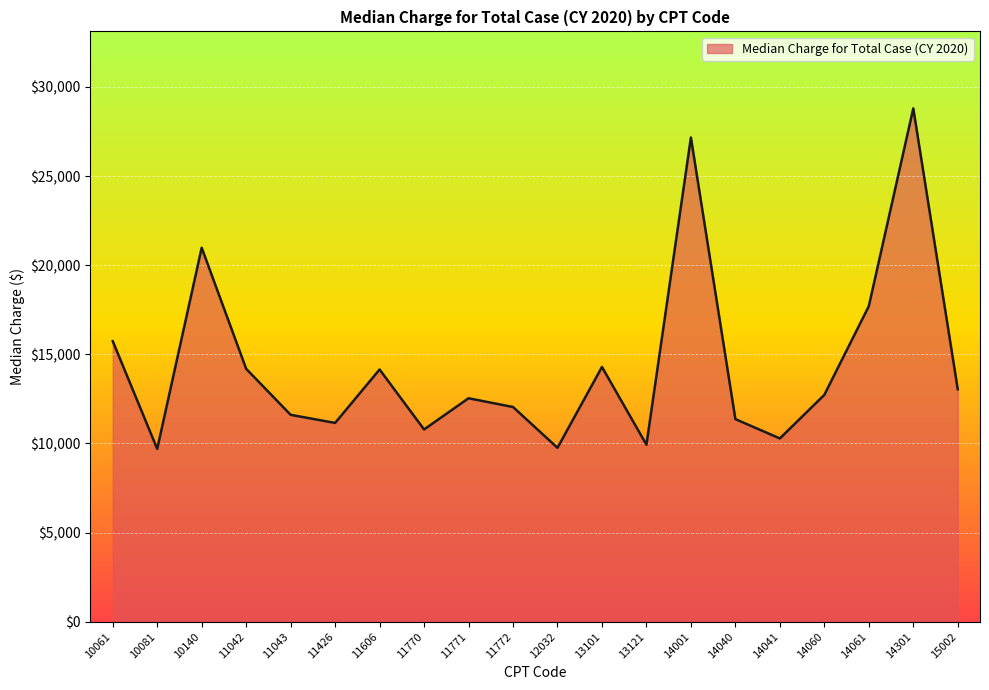

What value does the data have at 11043?

11608.2